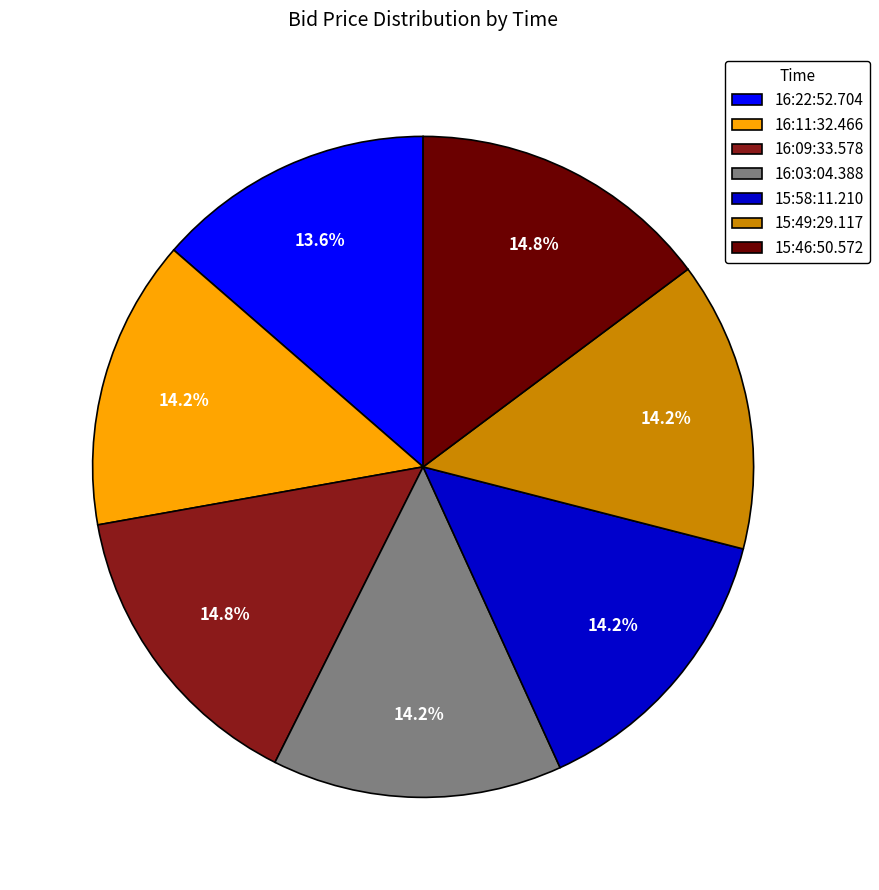

Is it true that 15:46:50.572 is 15% of the pie?

True